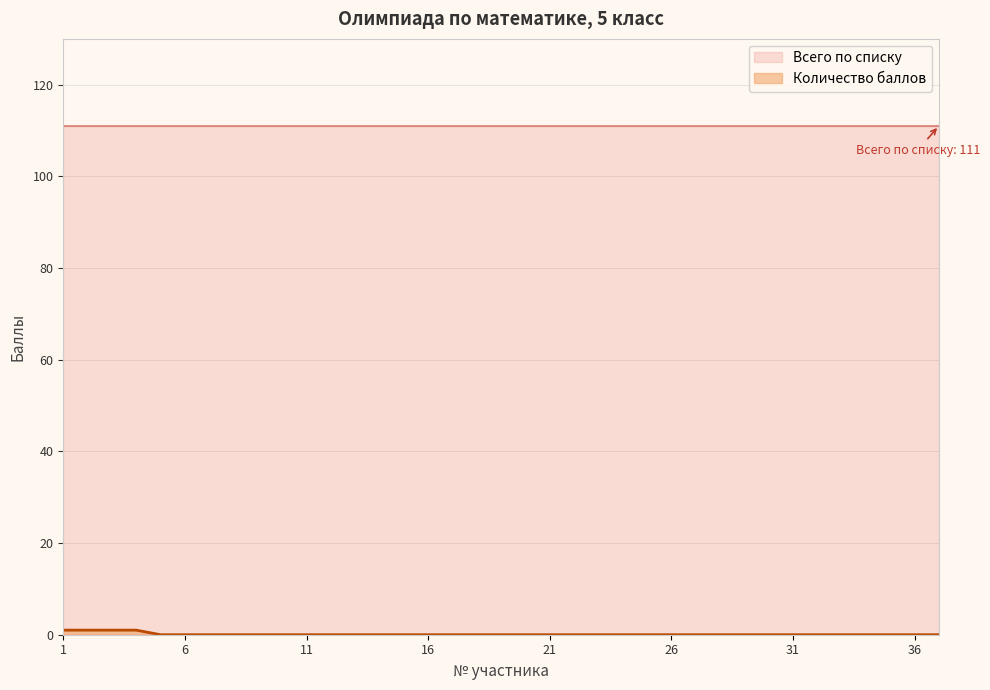

The chart shows a value of 0 at 10. True or false?

True